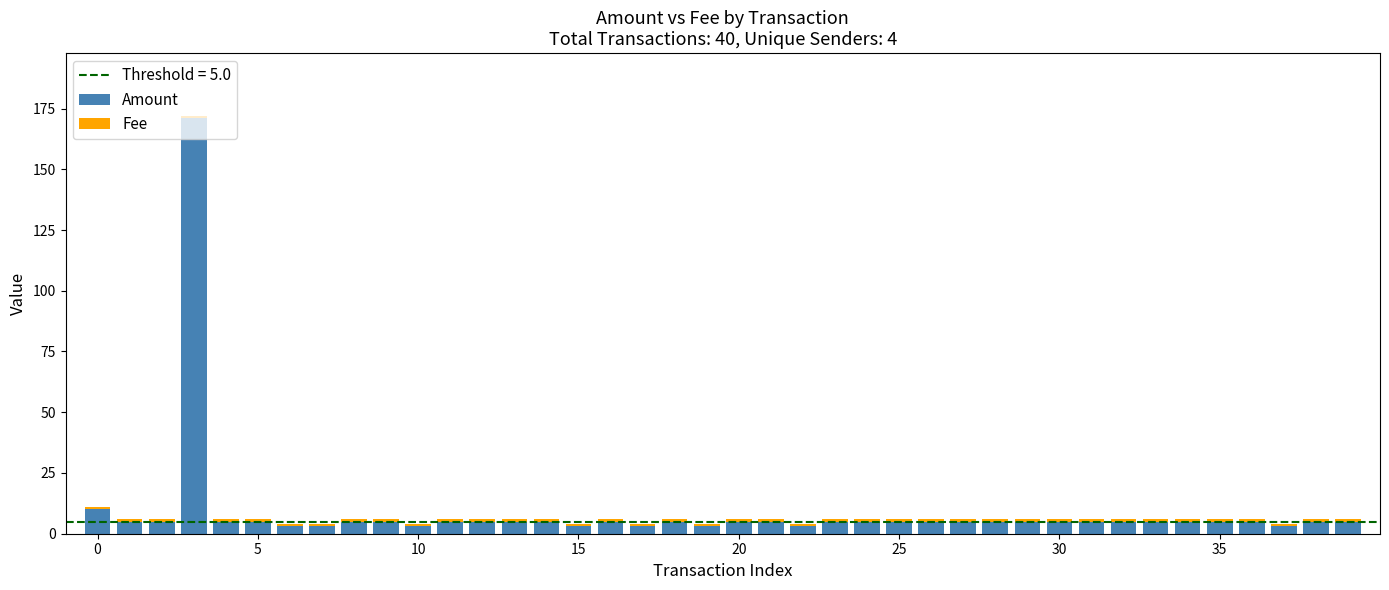

What is the sum of all Amount values?

355